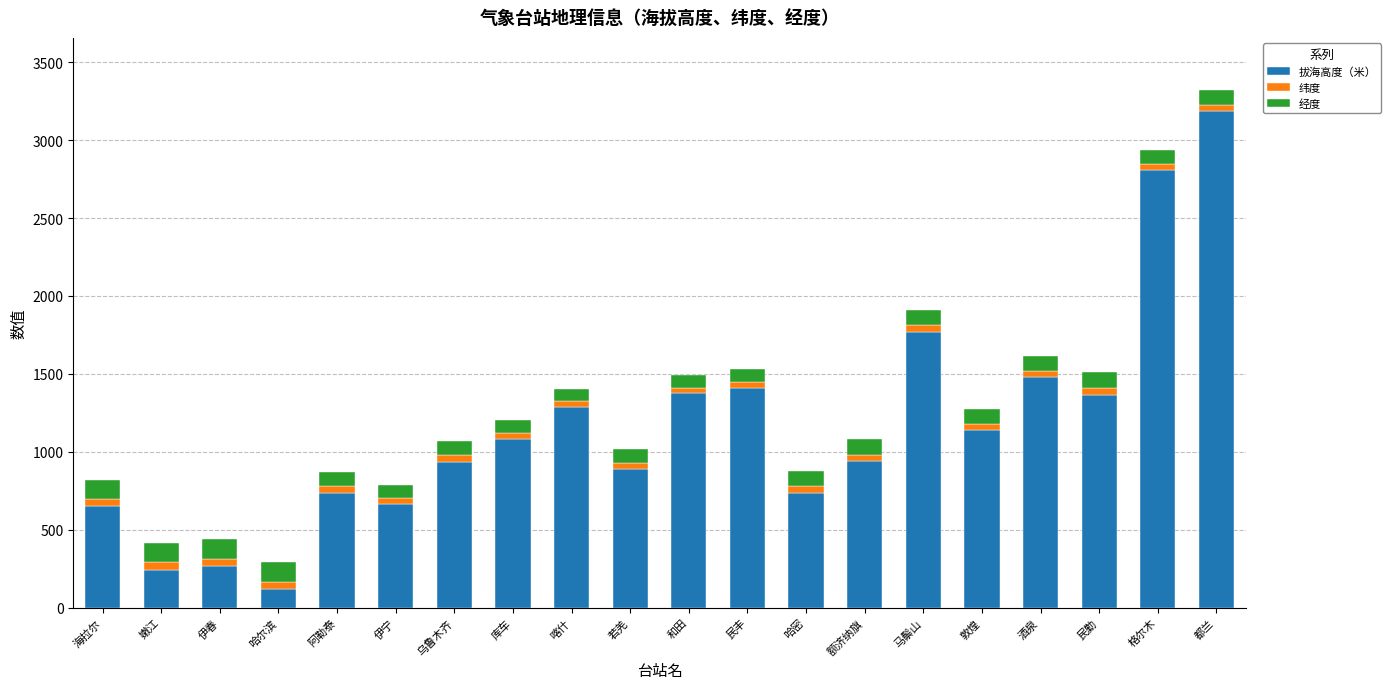

What is the difference between the second highest and minimum values in the 拔海高度（米） series?

2689.3